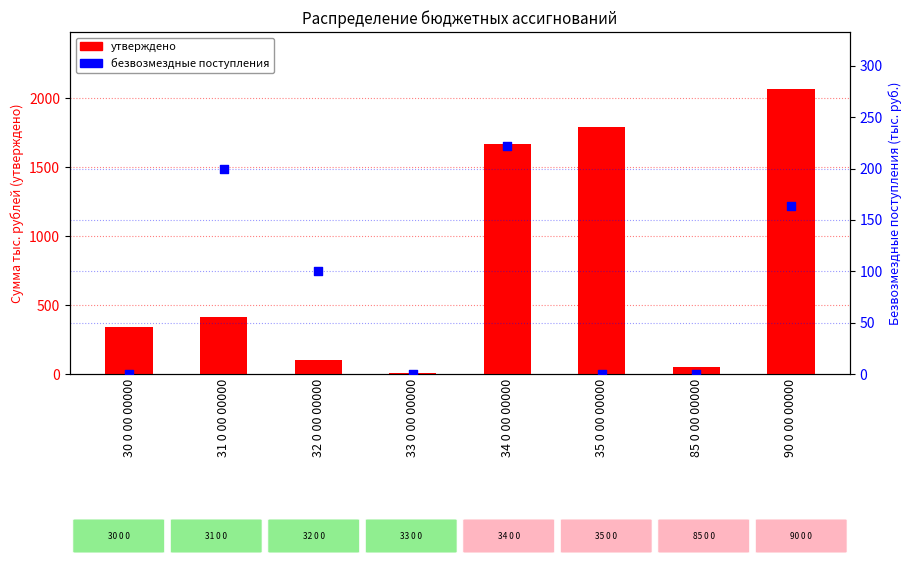

At how many categories does at least one series exceed 1249?

3